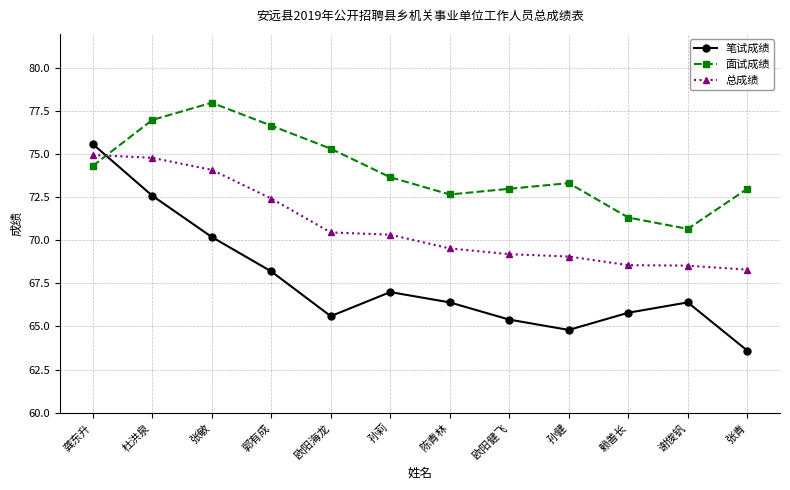

Between which two adjacent categories do 总成绩 and 笔试成绩 first intersect?

龚东升 and 杜洪泉